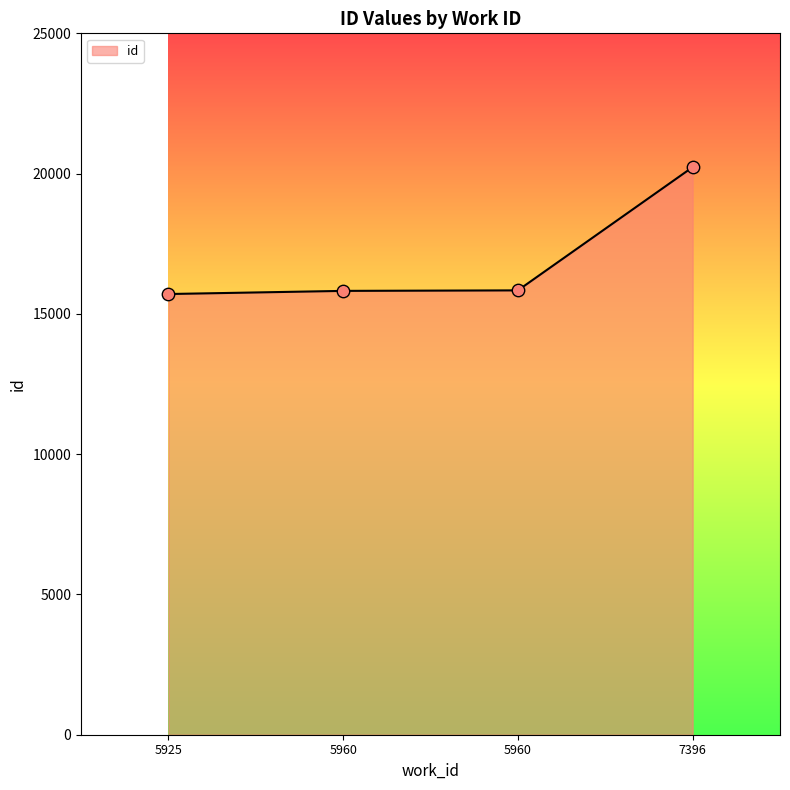

Approximately how many times larger is the value at 5960 compared to 5960?

1.0